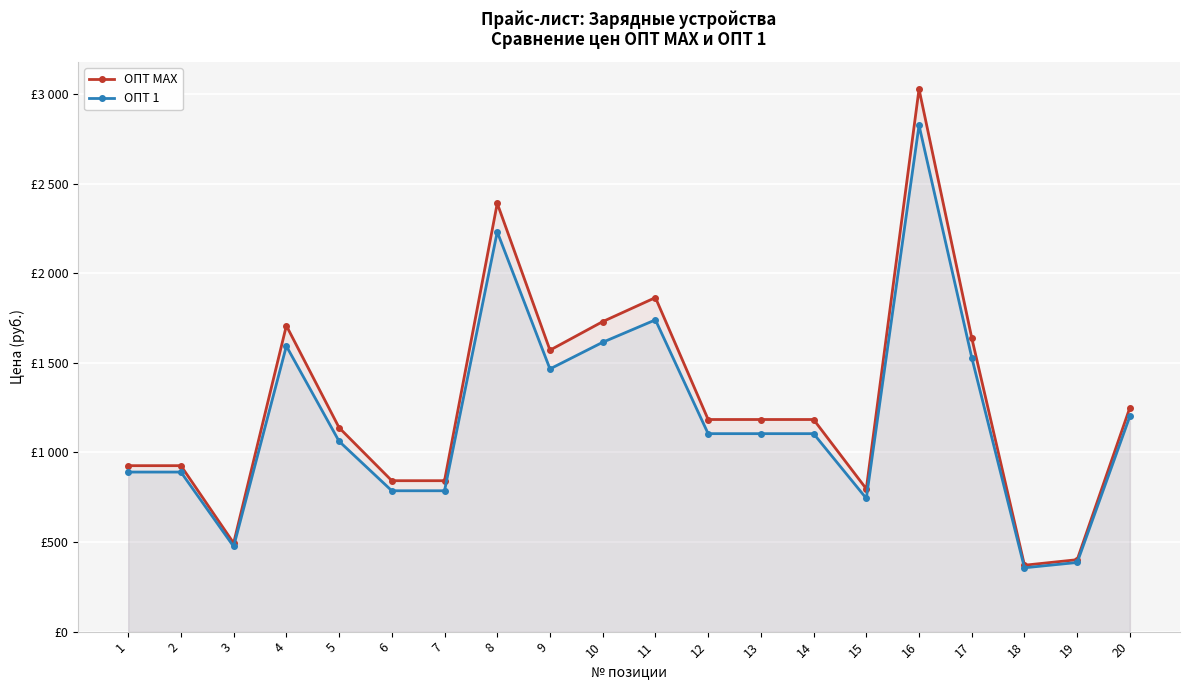

True or false: ОПТ 1 has more than 0 interior local peaks.

True